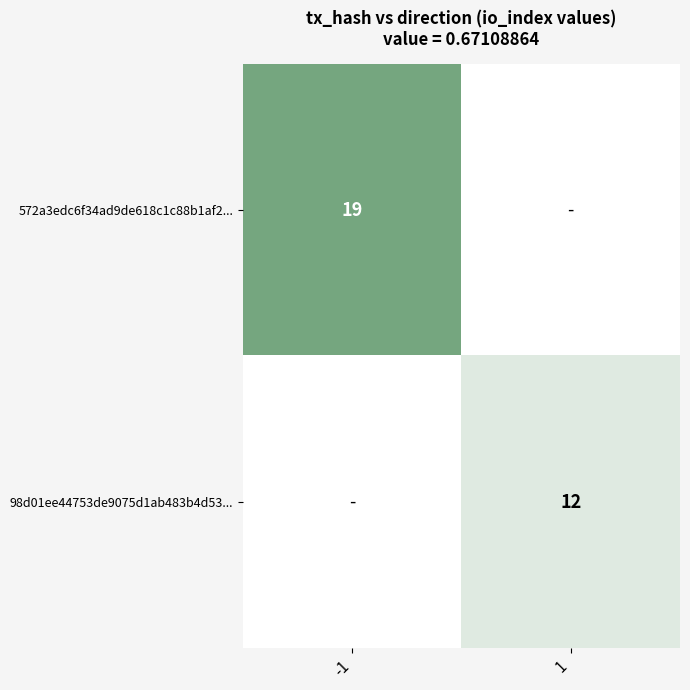

What is the maximum value shown in the chart?

19.0